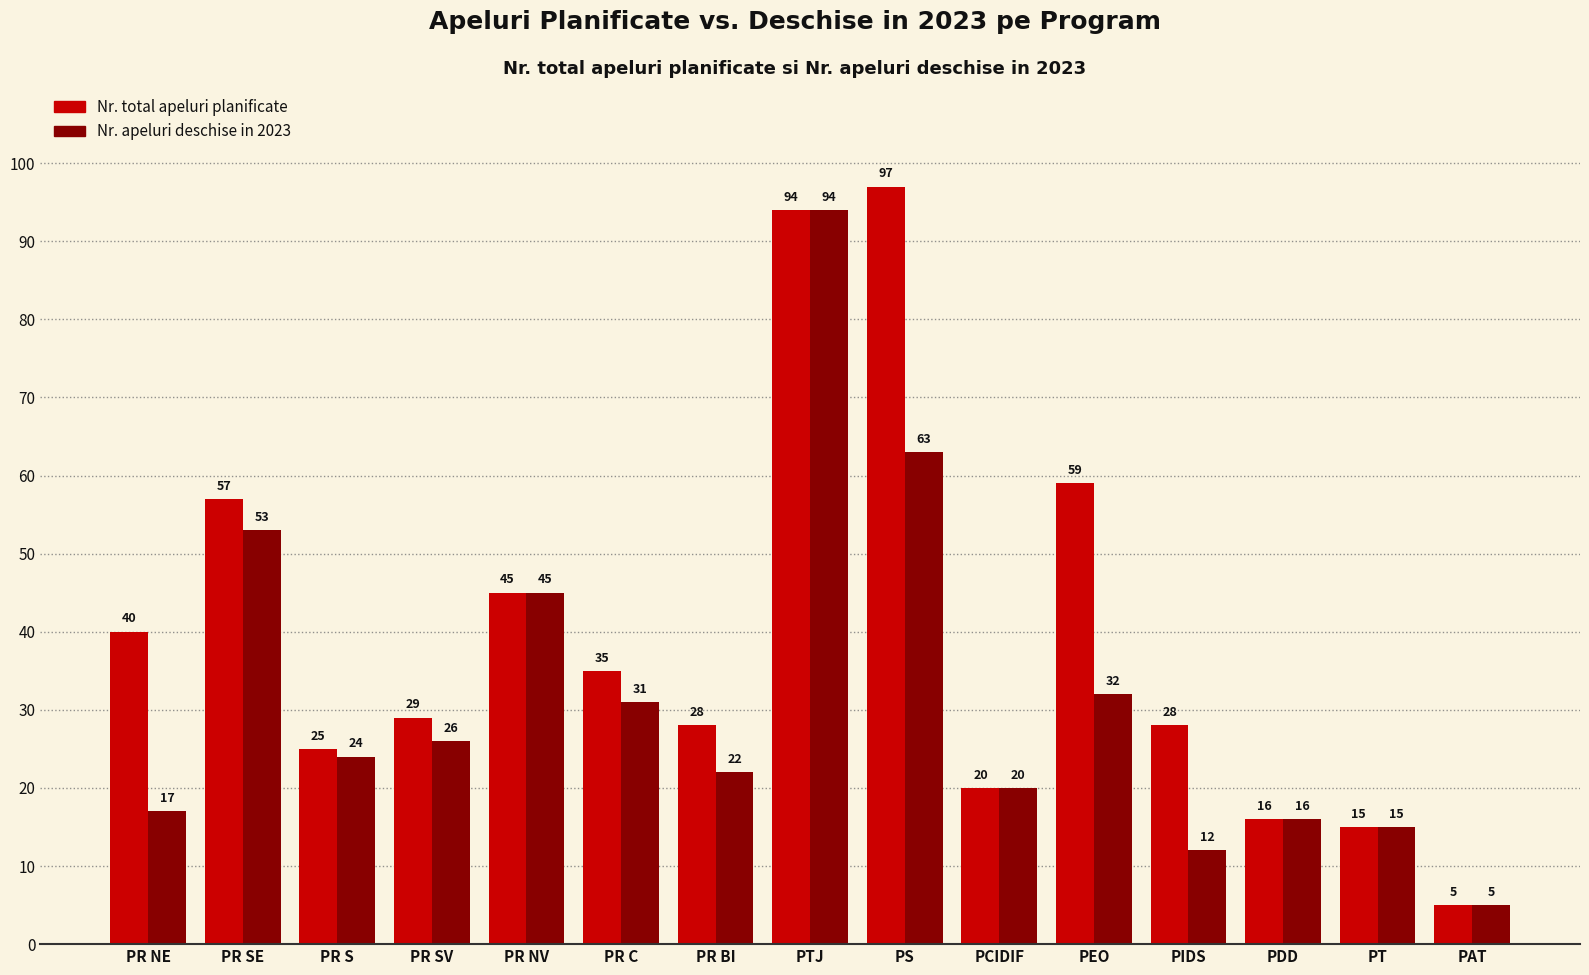

How many categories are shown in the chart?

15